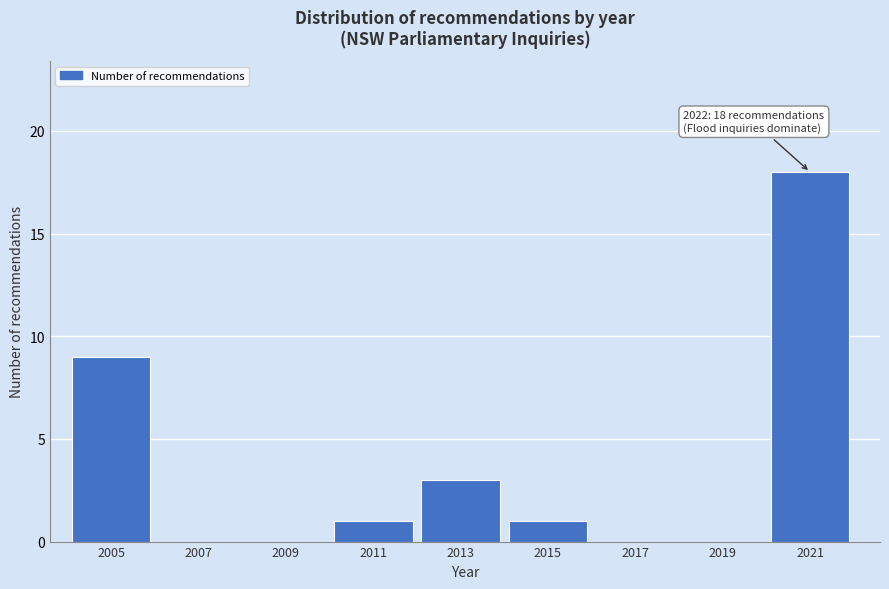

Reading right to left, transcribe all the data shown in this chart.

2021=18	2019=0	2017=0	2015=1	2013=3	2011=1	2009=0	2007=0	2005=9